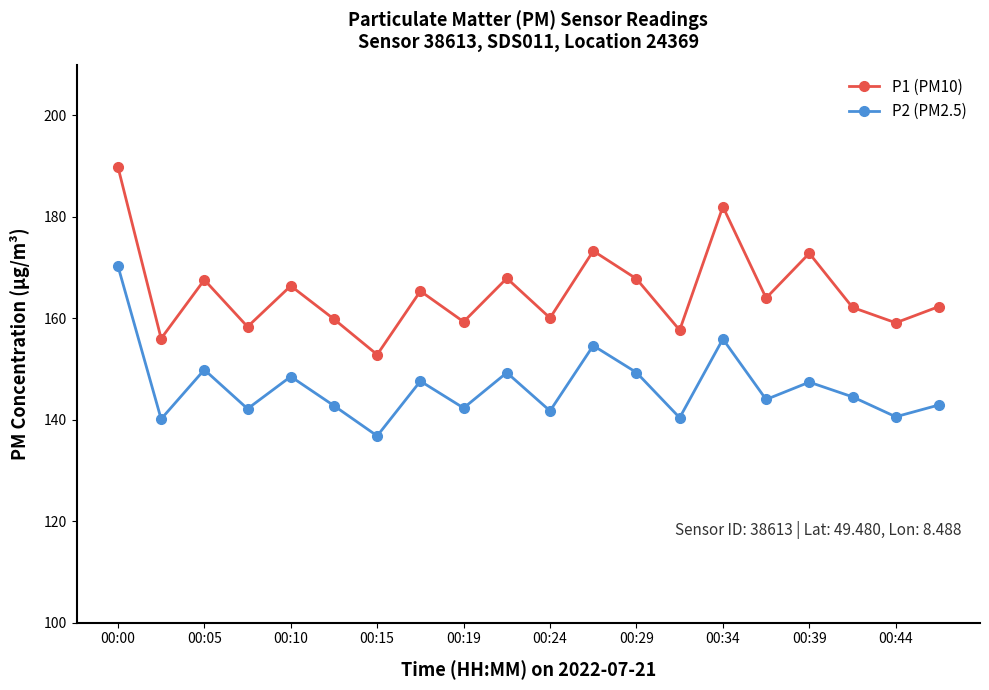

What is the value of the P1 (PM10) point at the 5th from the left?

166.4